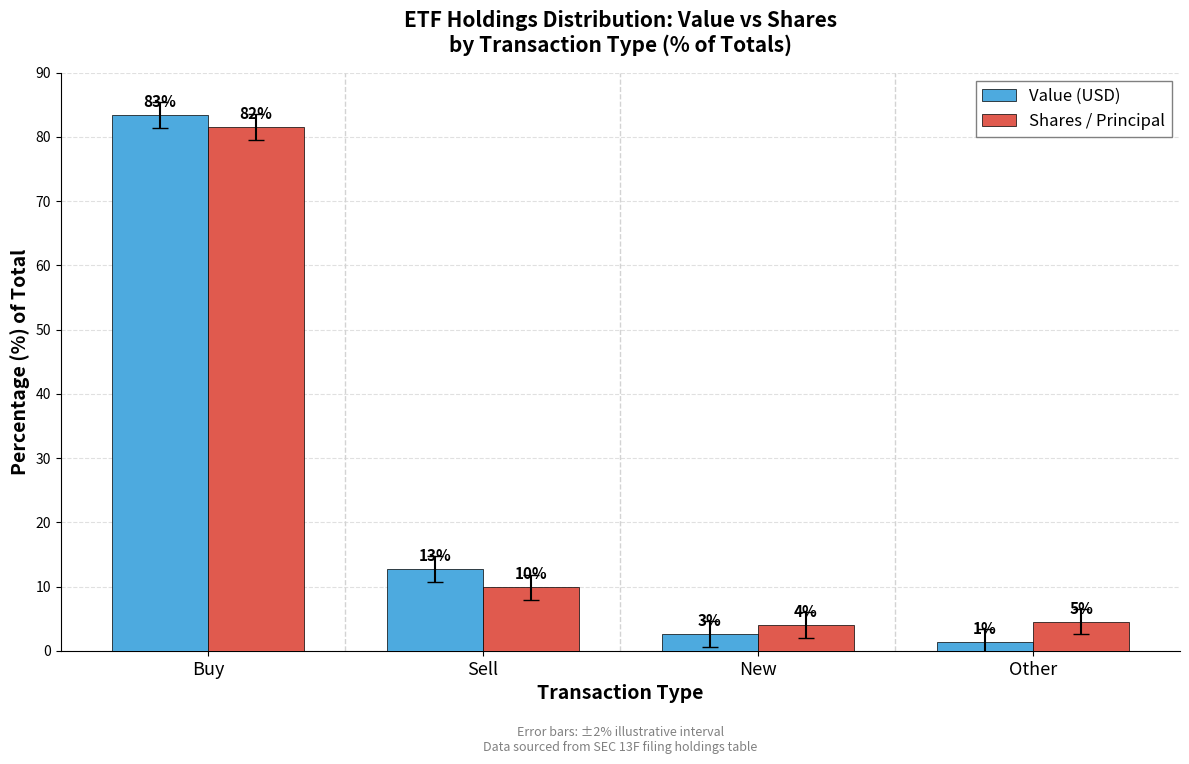

How many bars are there in total?

8